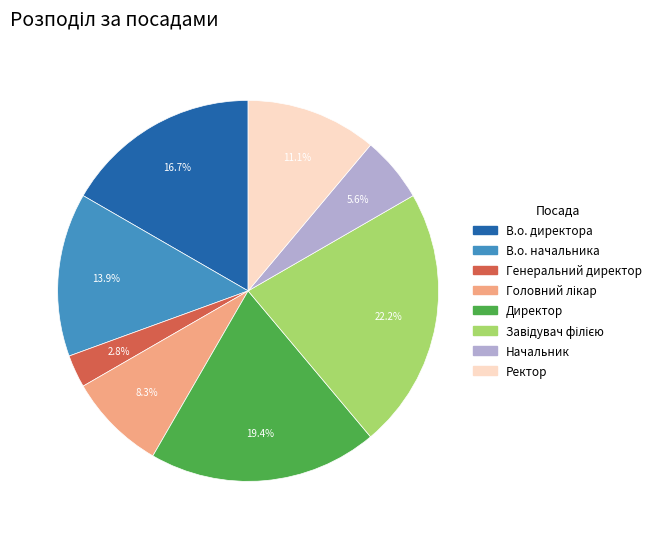

How many slices are in this pie chart?

8